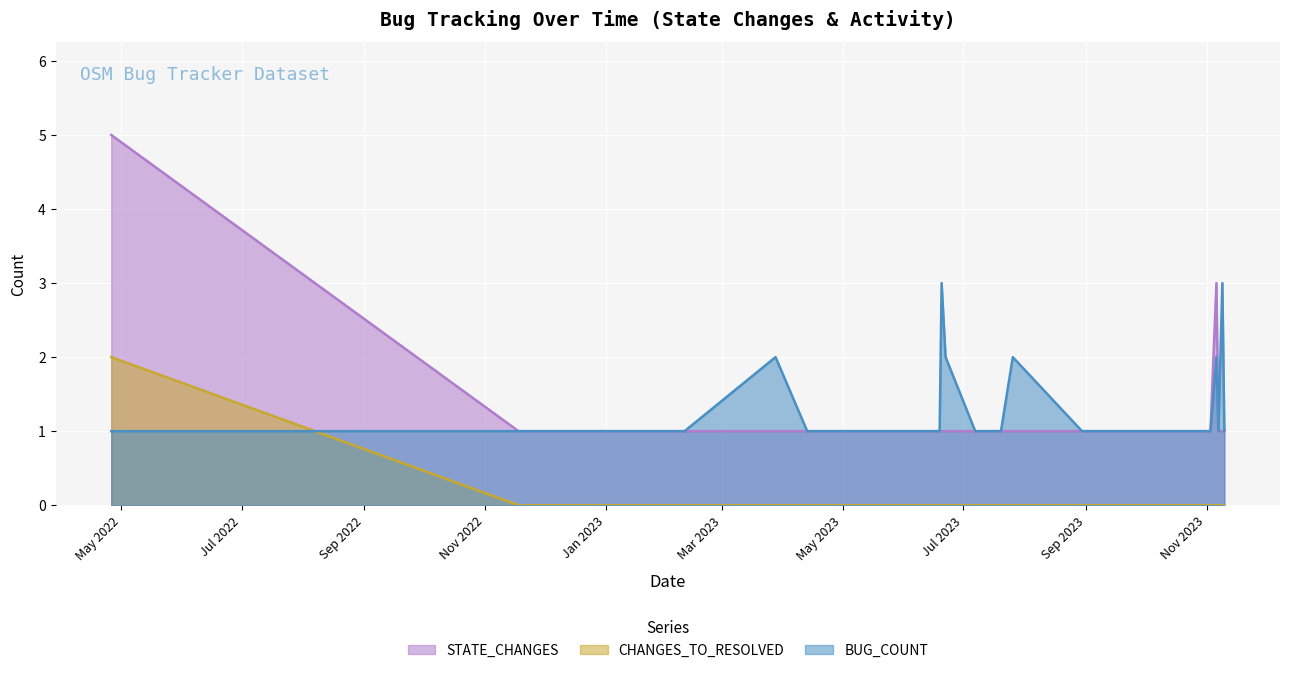

Rank the series at 2023-11-03 from lowest to highest value.

CHANGES_TO_RESOLVED, STATE_CHANGES, BUG_COUNT